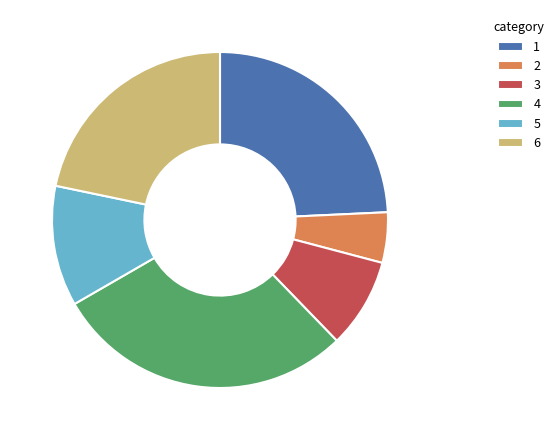

Rank the categories by value from highest to lowest.

4, 1, 6, 5, 3, 2